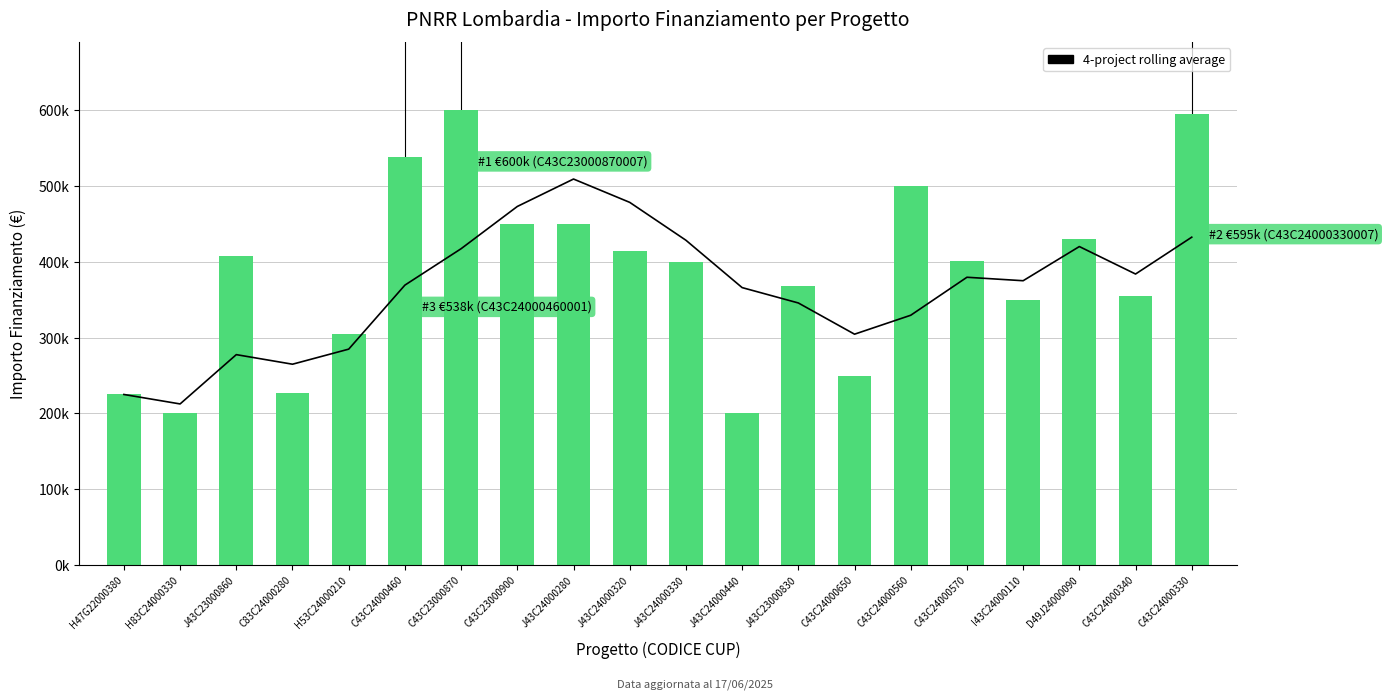

What is the smallest value displayed?

200000.0